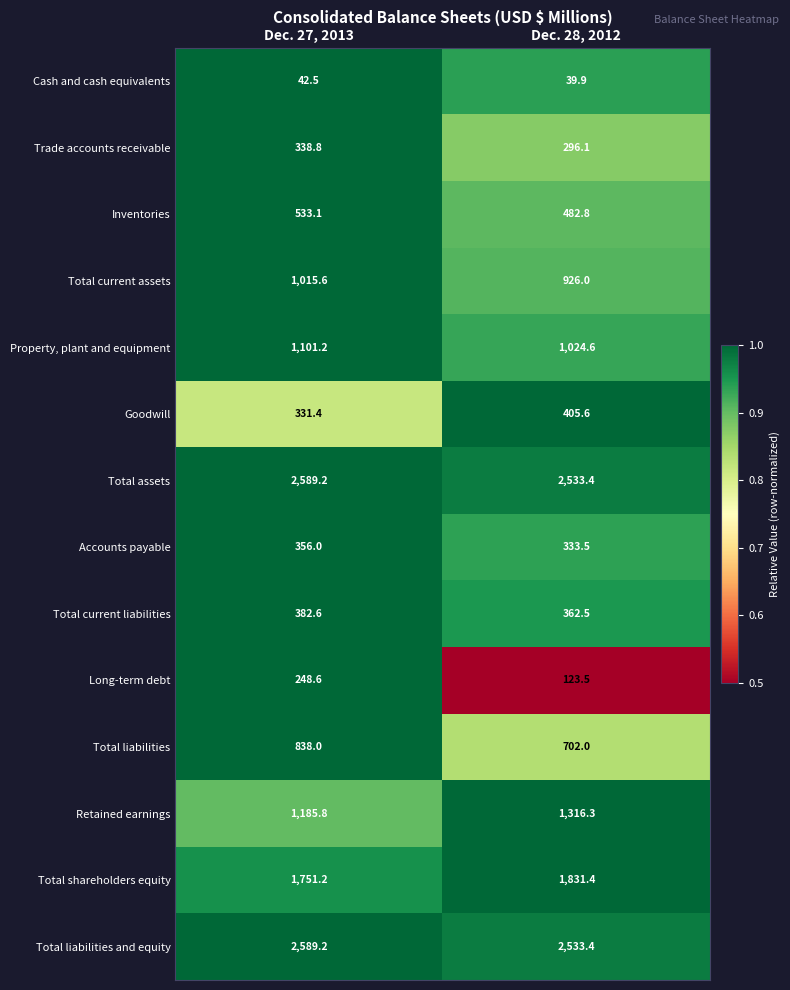

What is the sum of the Total shareholders equity values at Dec. 28, 2012 and Dec. 27, 2013?

3582.6